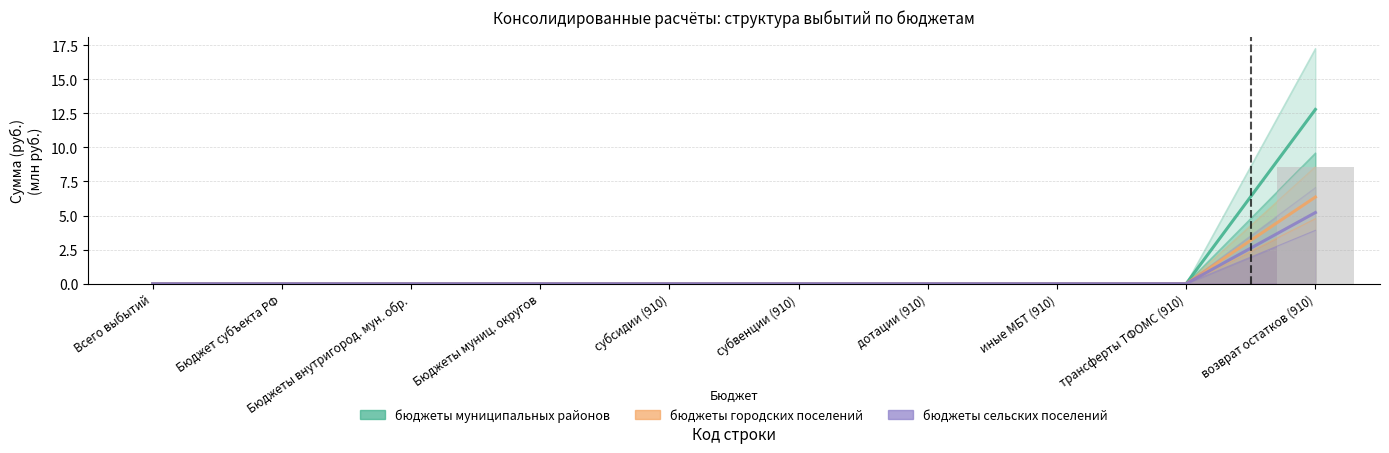

Which category has the lowest value in the бюджеты сельских поселений series?

Всего выбытий